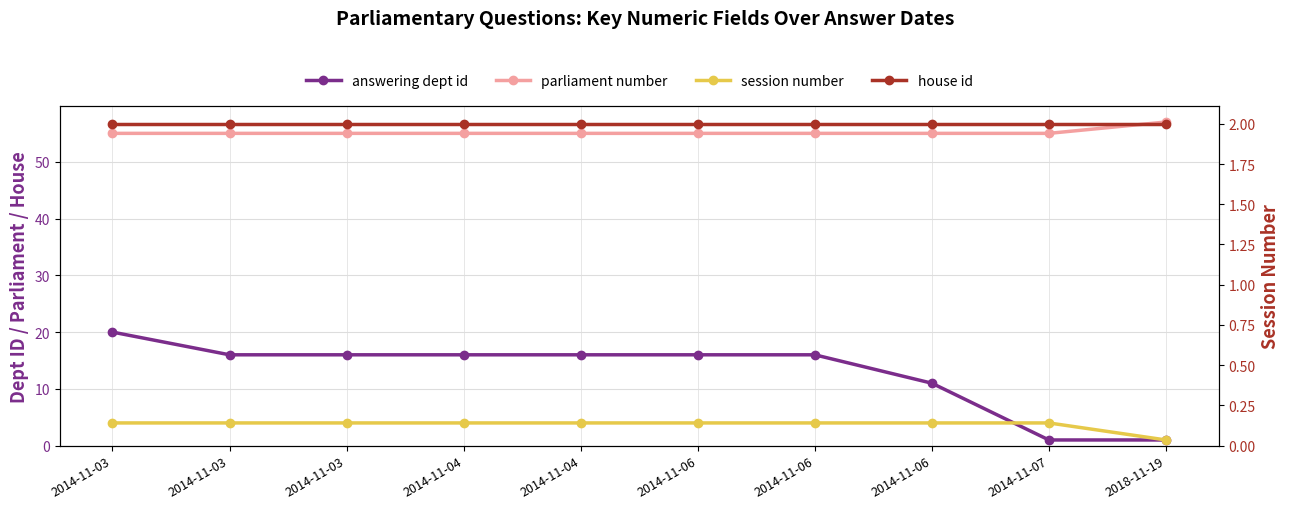

True or false: parliament number and session number intersect in this chart.

False